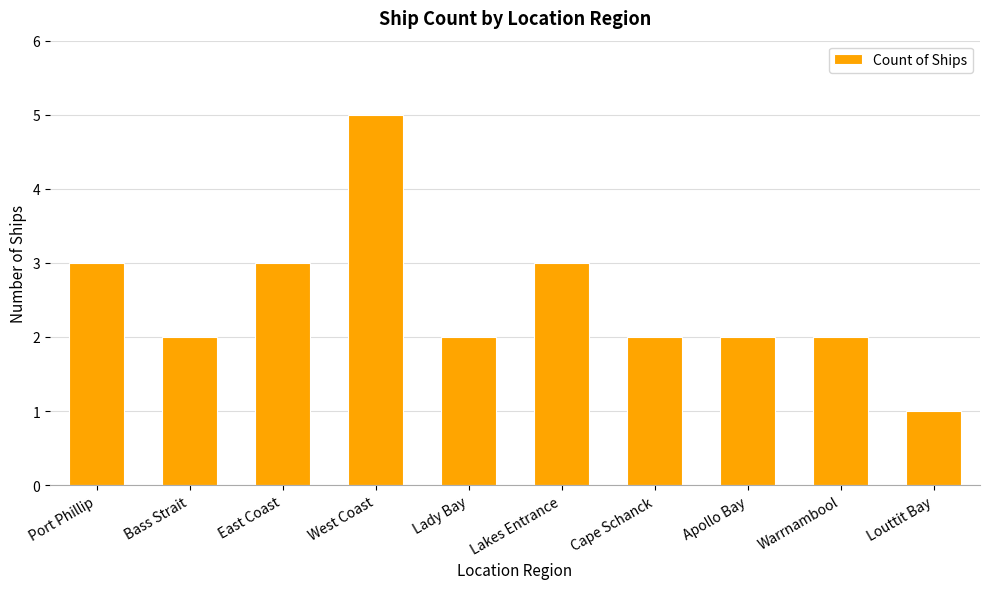

Does the chart contain any negative values?

No